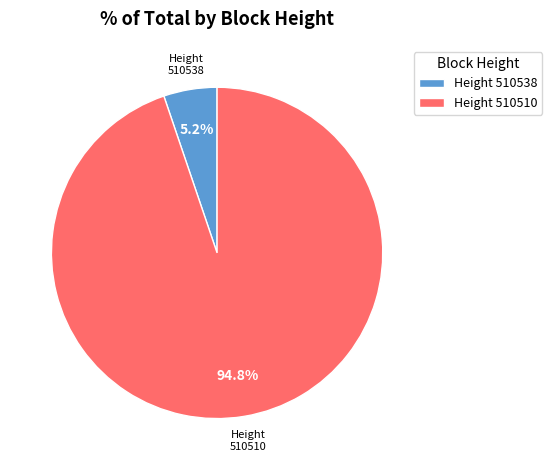

To the nearest percent, what percentage of the pie is 510538?

5%